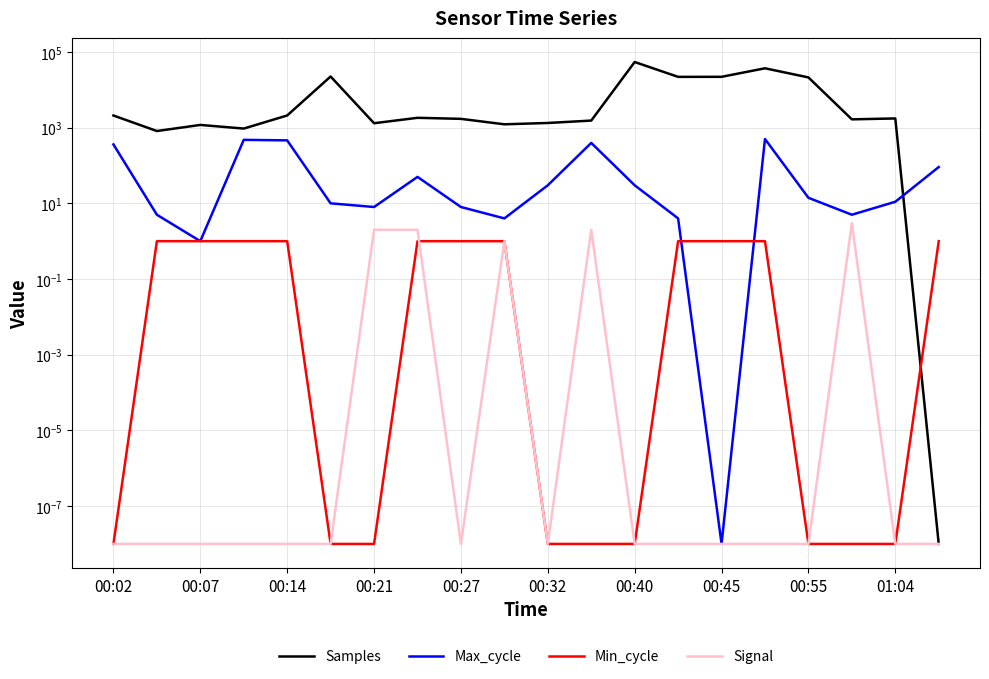

Is this an area chart (filled region under the line)?

No